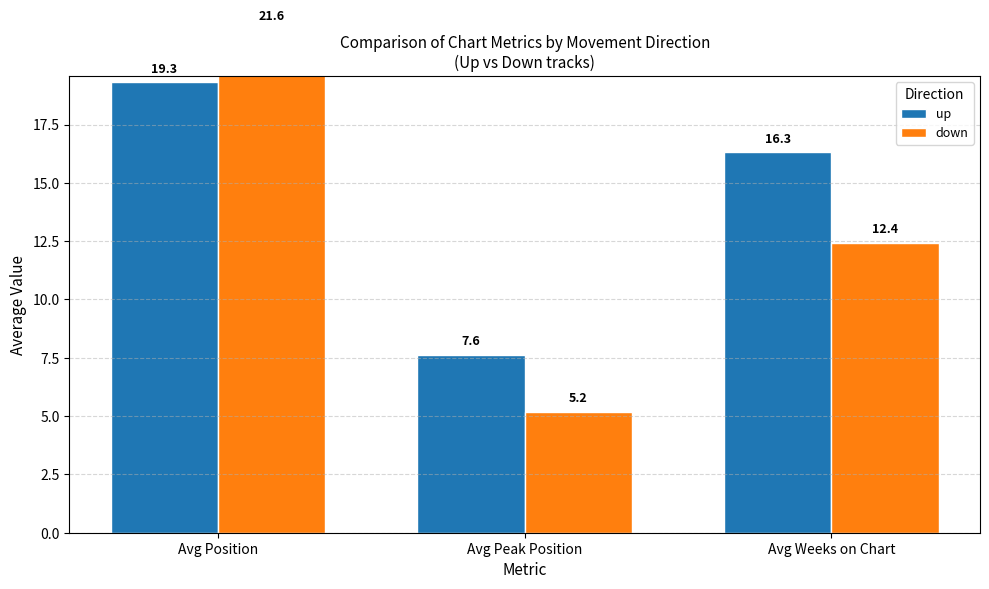

Which series has the largest range (max minus min)?

down